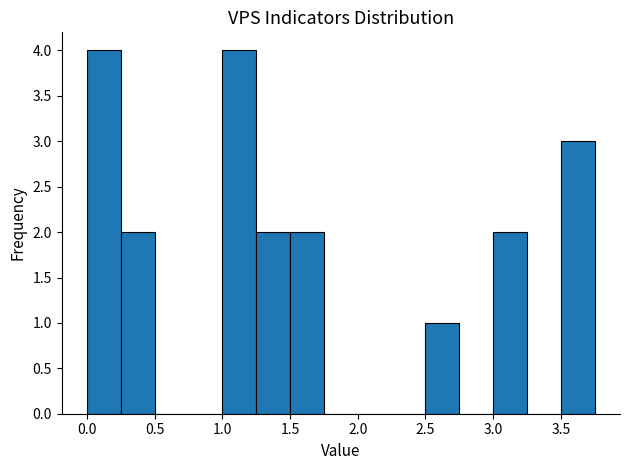

What is the height of the bar covering 1.00 to 1.25 on the x-axis? The values are not printed on the chart, so give them approximately, as read against the axis.

4